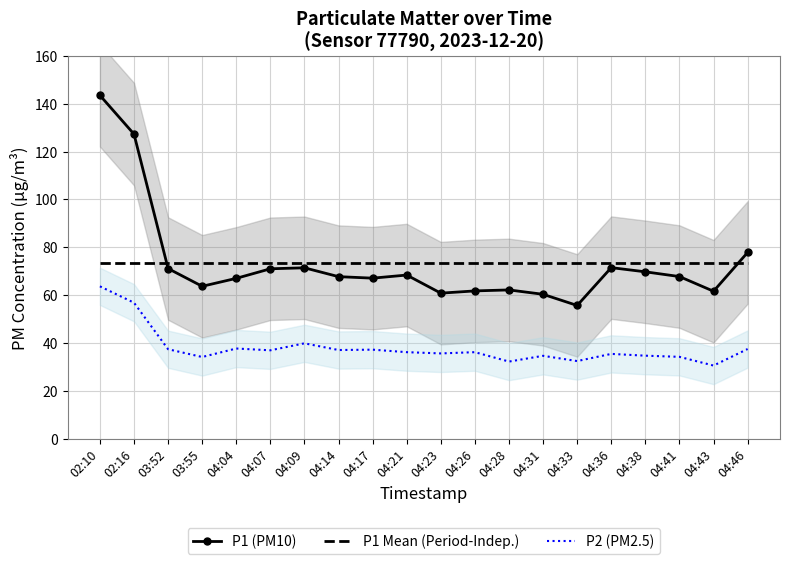

Reading left to right, transcribe all the data shown in this chart.

P1 (PM10): 02:10=143.5	02:16=127.3	03:52=71.1	03:55=63.6	04:04=67.0	04:07=71.0	04:09=71.4	04:14=67.7	04:17=67.0	04:21=68.3	04:23=60.8	04:26=61.7	04:28=62.1	04:31=60.3	04:33=55.6	04:36=71.5	04:38=69.7	04:41=67.7	04:43=61.6	04:46=77.8
P1 Mean (Period-Indep.): 02:10=73.3	02:16=73.3	03:52=73.3	03:55=73.3	04:04=73.3	04:07=73.3	04:09=73.3	04:14=73.3	04:17=73.3	04:21=73.3	04:23=73.3	04:26=73.3	04:28=73.3	04:31=73.3	04:33=73.3	04:36=73.3	04:38=73.3	04:41=73.3	04:43=73.3	04:46=73.3
P2 (PM2.5): 02:10=63.6	02:16=56.8	03:52=37.3	03:55=34.1	04:04=37.6	04:07=36.9	04:09=39.8	04:14=37.0	04:17=37.1	04:21=36.1	04:23=35.6	04:26=36.1	04:28=32.2	04:31=34.6	04:33=32.4	04:36=35.4	04:38=34.6	04:41=34.1	04:43=30.5	04:46=37.4